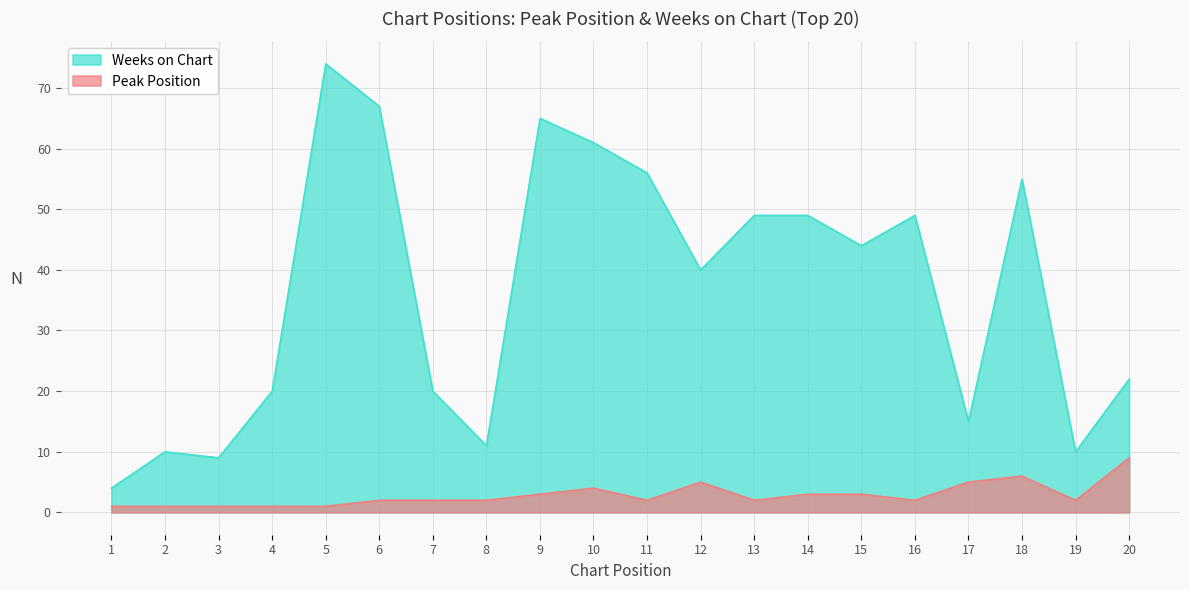

At 19, list the series in order from smallest to largest.

Peak Position, Weeks on Chart